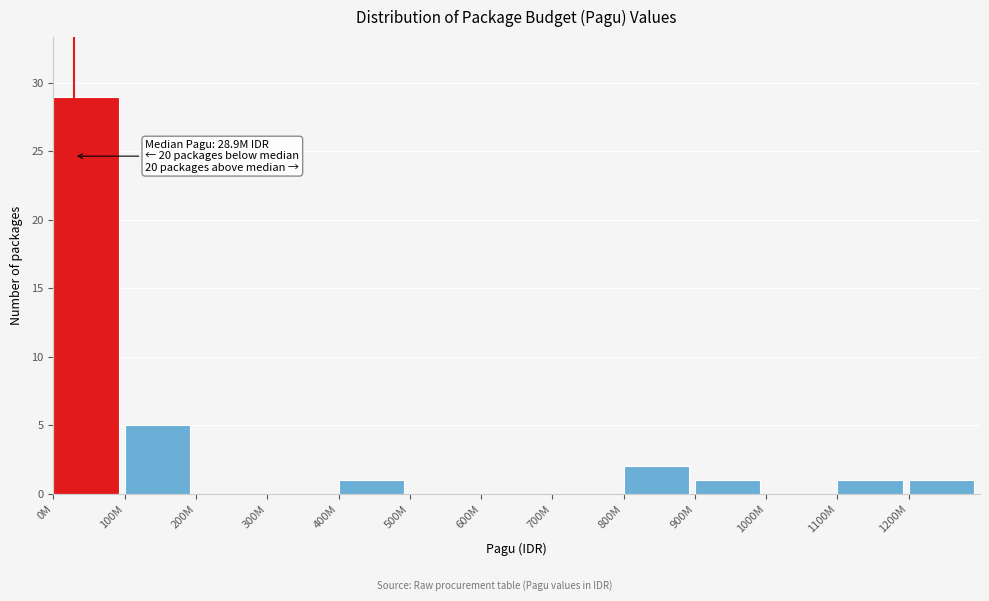

Reading left to right, what are all the values shown in this chart?

0M=29	100M=5	200M=0	300M=0	400M=1	500M=0	600M=0	700M=0	800M=2	900M=1	1000M=0	1100M=1	1200M=1